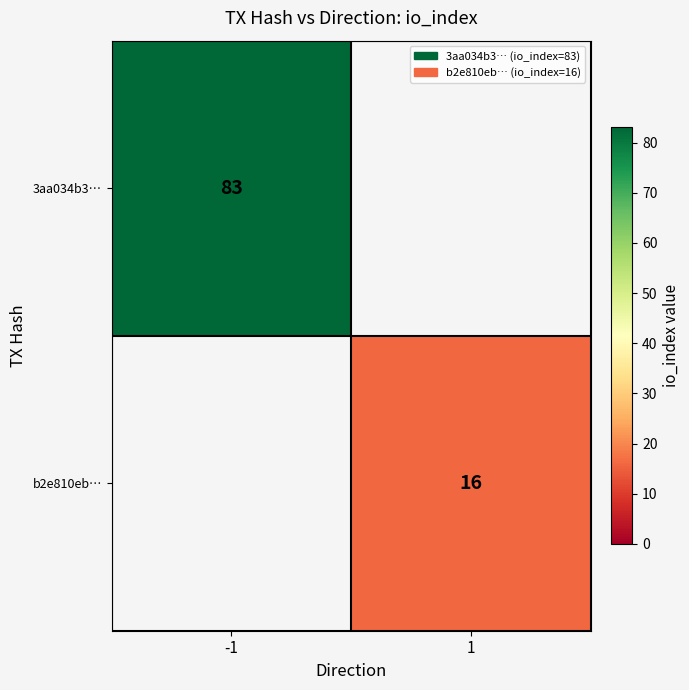

The value of b2e810eb… at 1 is 25. True or false?

False